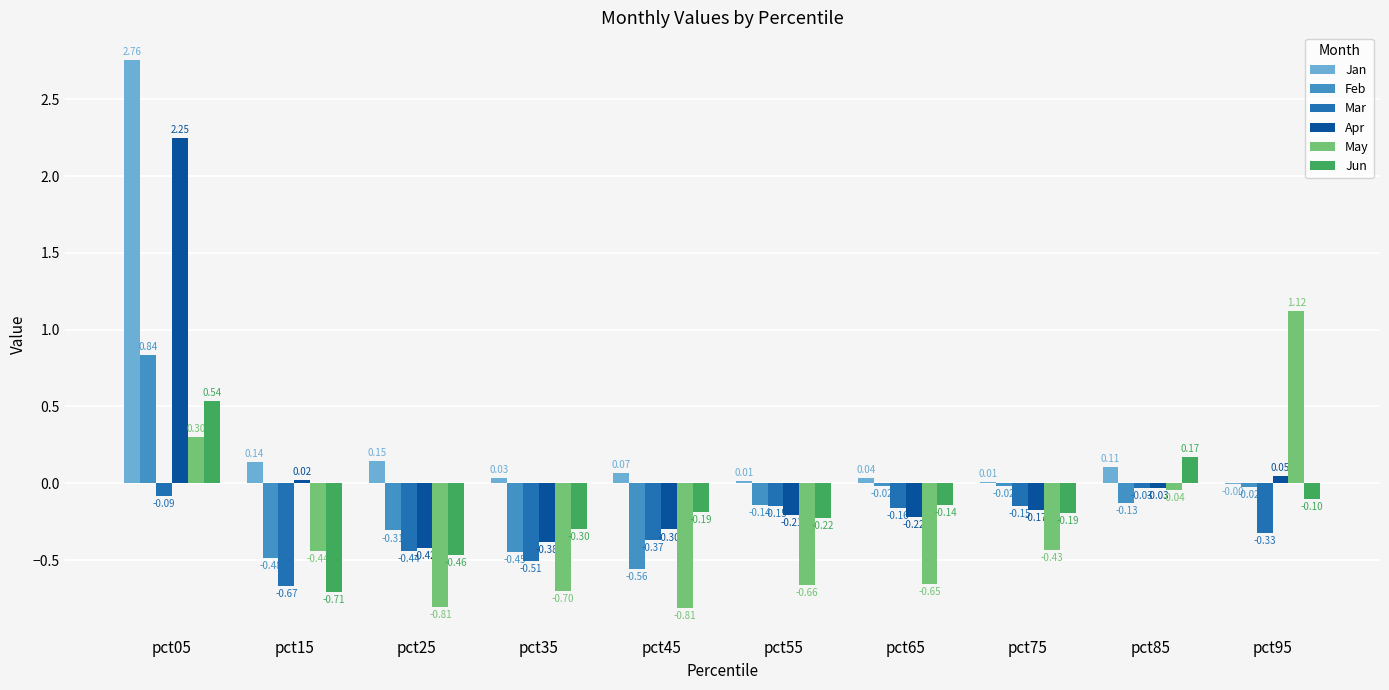

Which series changed the most between pct05 and pct85?

Jan